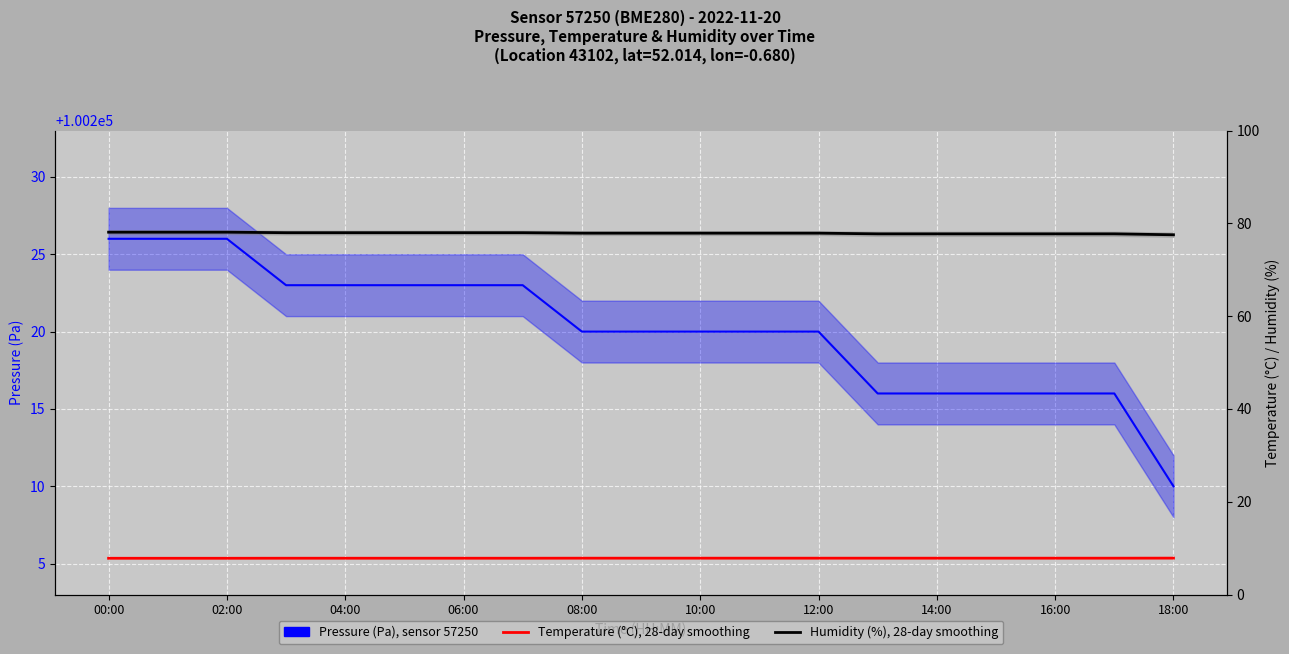

True or false: Humidity (%), 28-day smoothing has a value of 34.2 at 10:00.

False